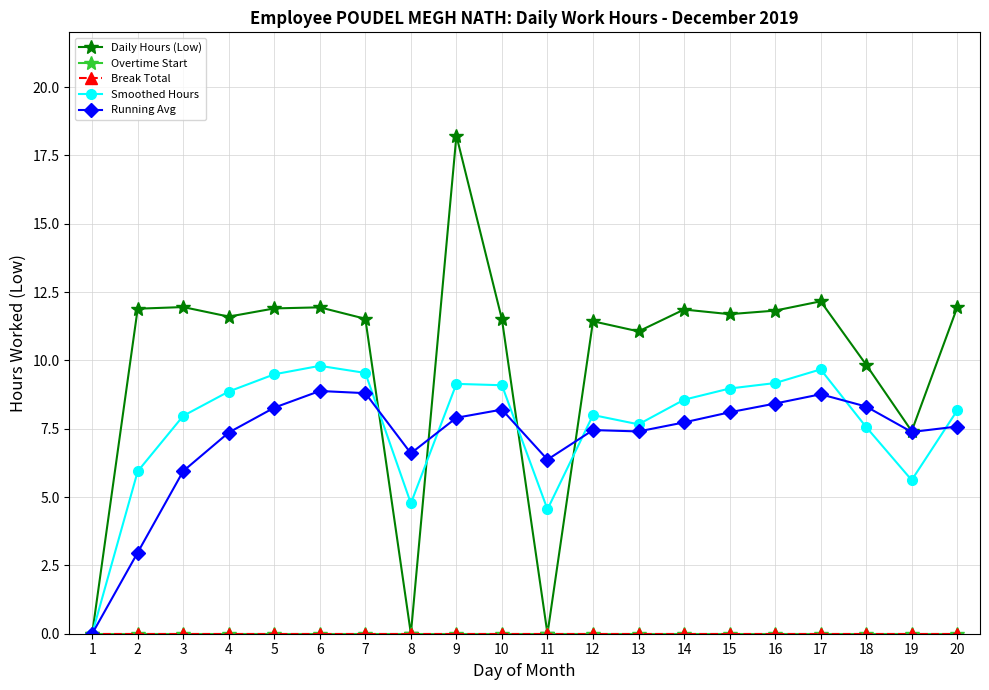

Which series has the widest spread of values?

Daily Hours (Low)